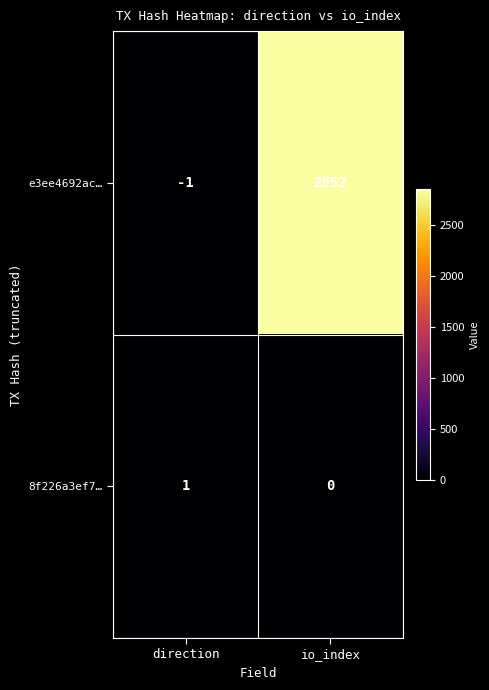

At direction, list the series in order from largest to smallest.

8f226a3ef7…, e3ee4692ac…